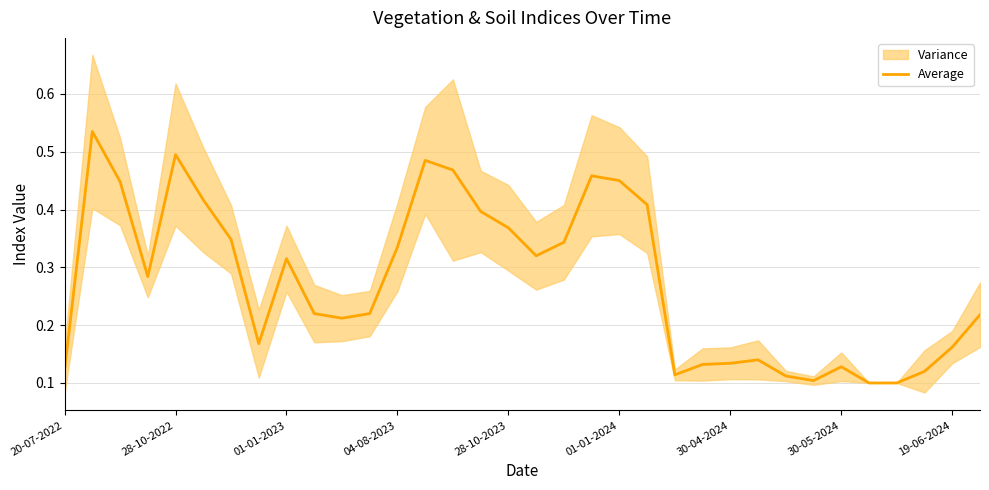

Is it true that the value at 30-04-2024 is 0.1?

True